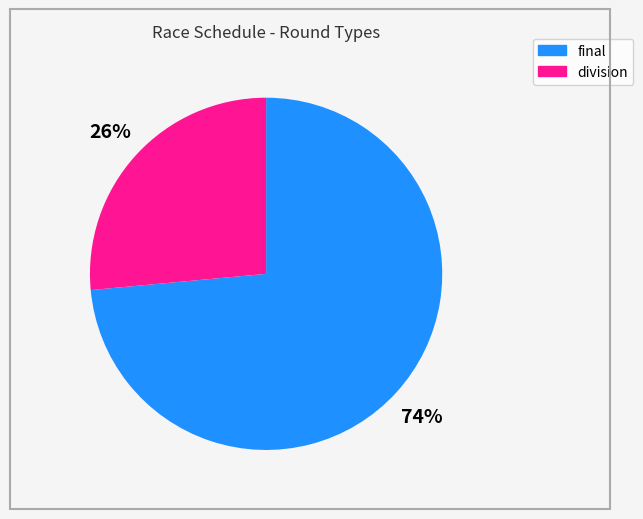

What percentage is the final slice, to the nearest percent?

74%